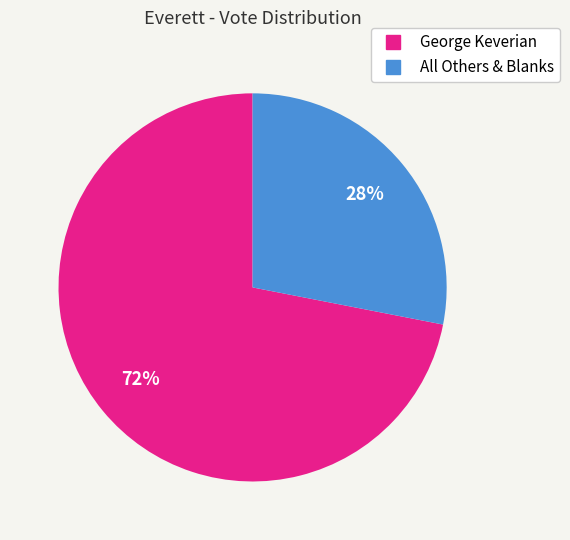

Rank the categories by value from lowest to highest.

All Others & Blanks, George Keverian